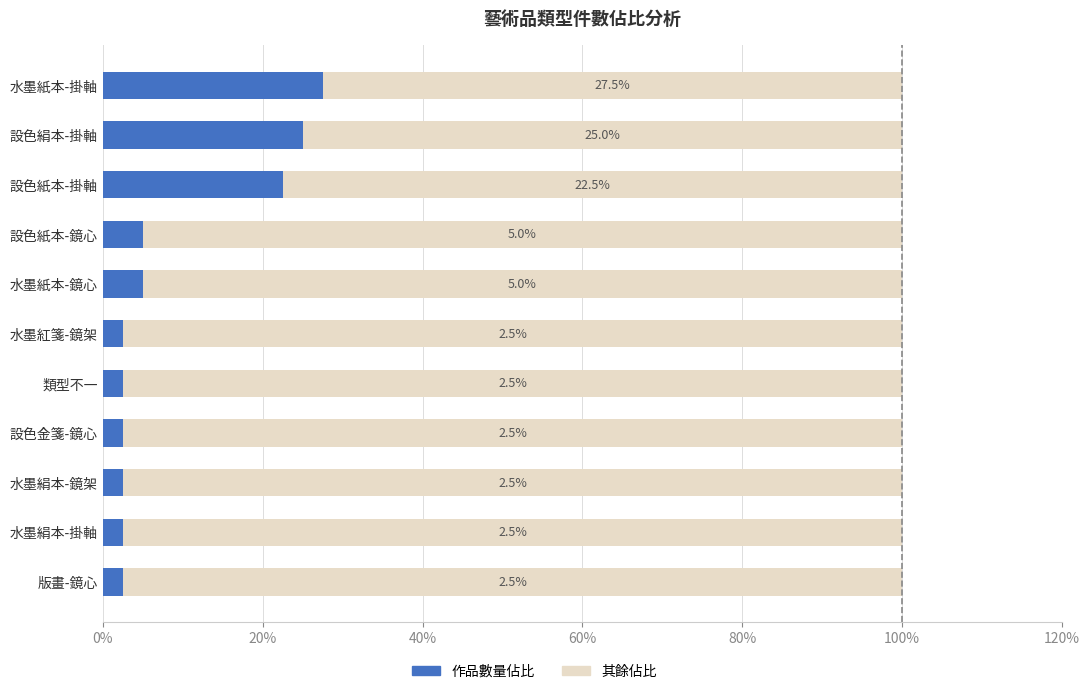

What is the total value across all series at 水墨紅箋-鏡架?

100.0